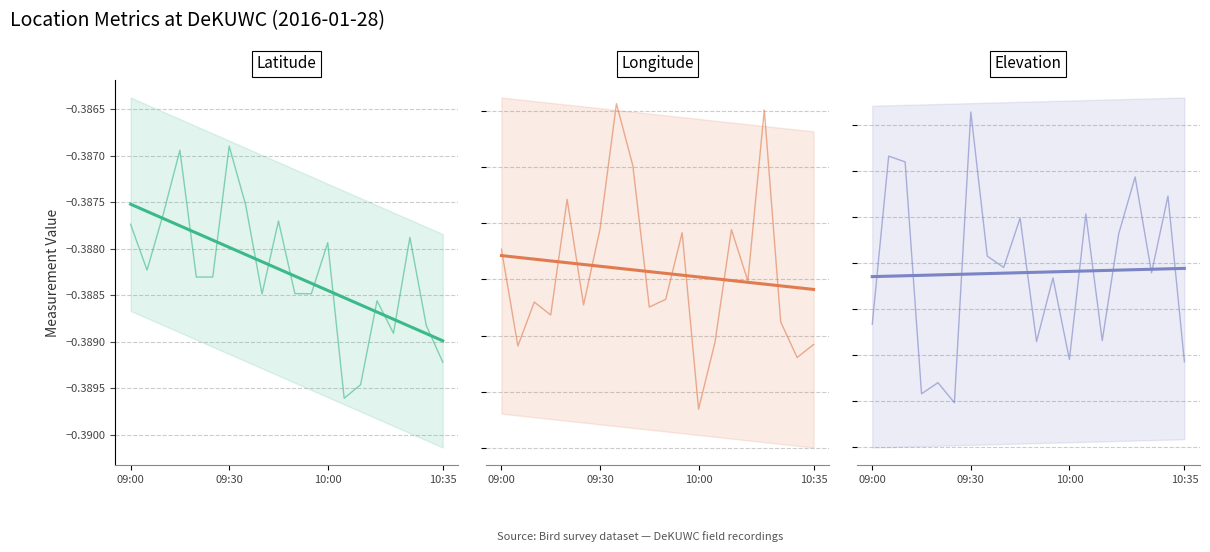

What is the sum of all Elevation values?

35416.0